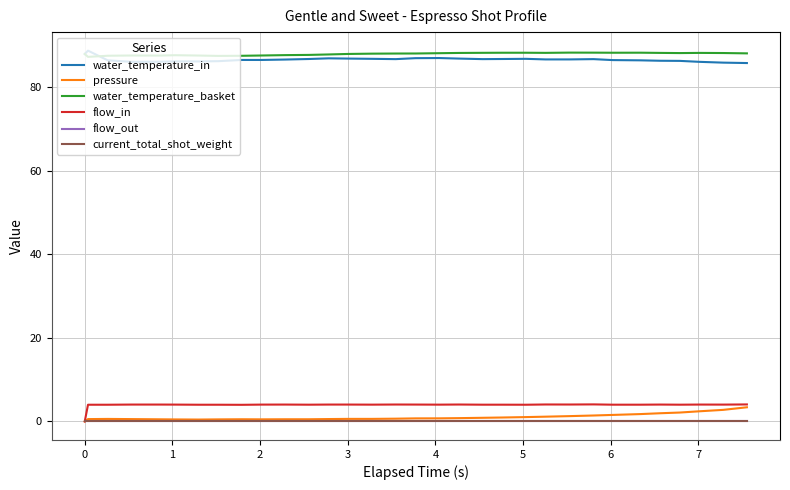

True or false: flow_in and water_temperature_in cross at least once.

False